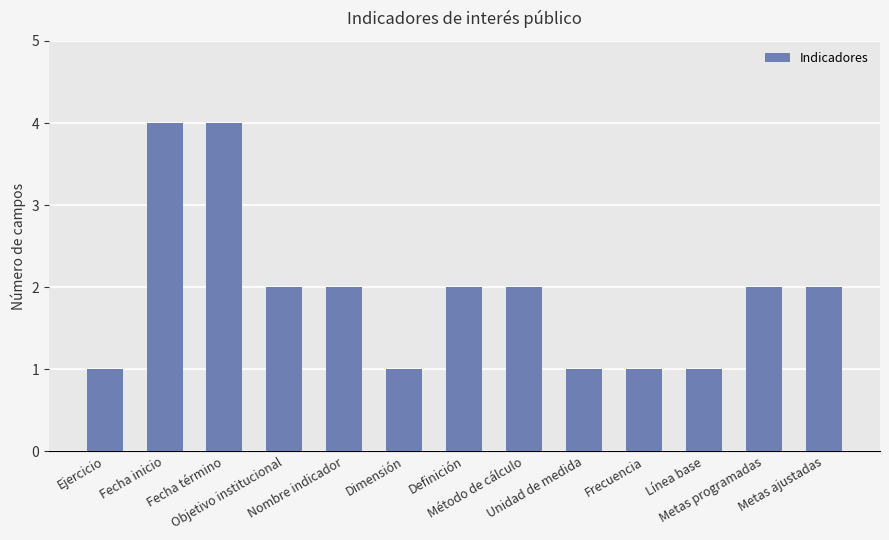

What is the maximum value shown in the chart?

4